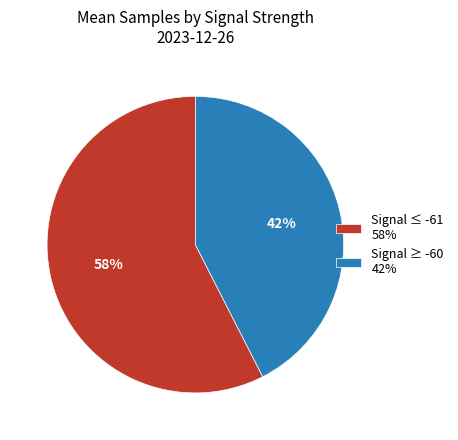

Does any single category account for the majority?

Yes